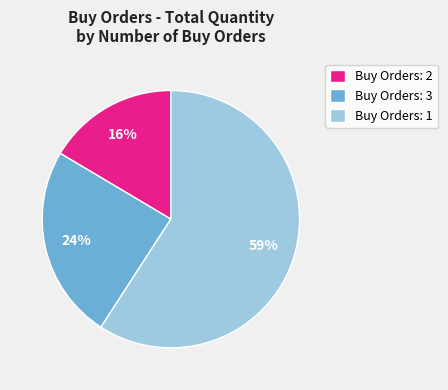

To the nearest percent, what portion does Buy Orders: 3 represent?

24%